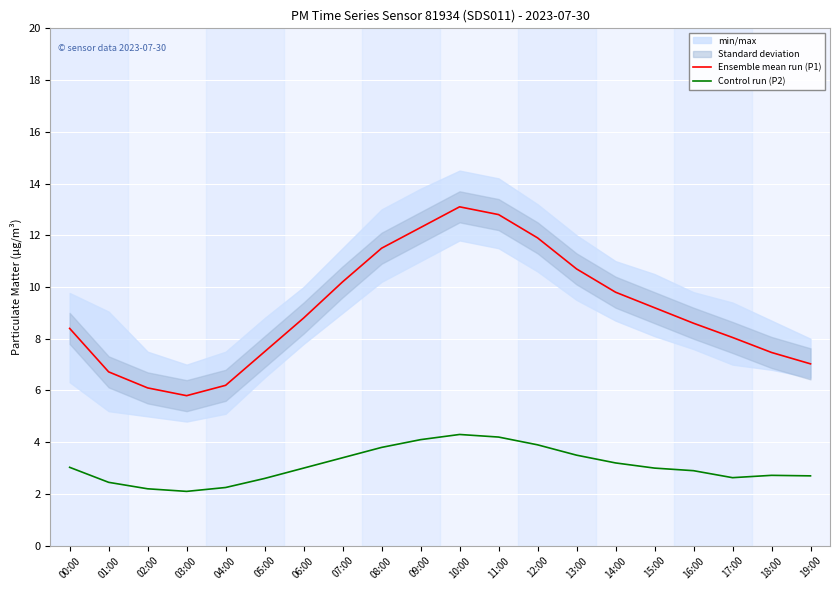

Is the value of Control run (P2) at 01:00 greater than the value of Ensemble mean run (P1) at 17:00?

No